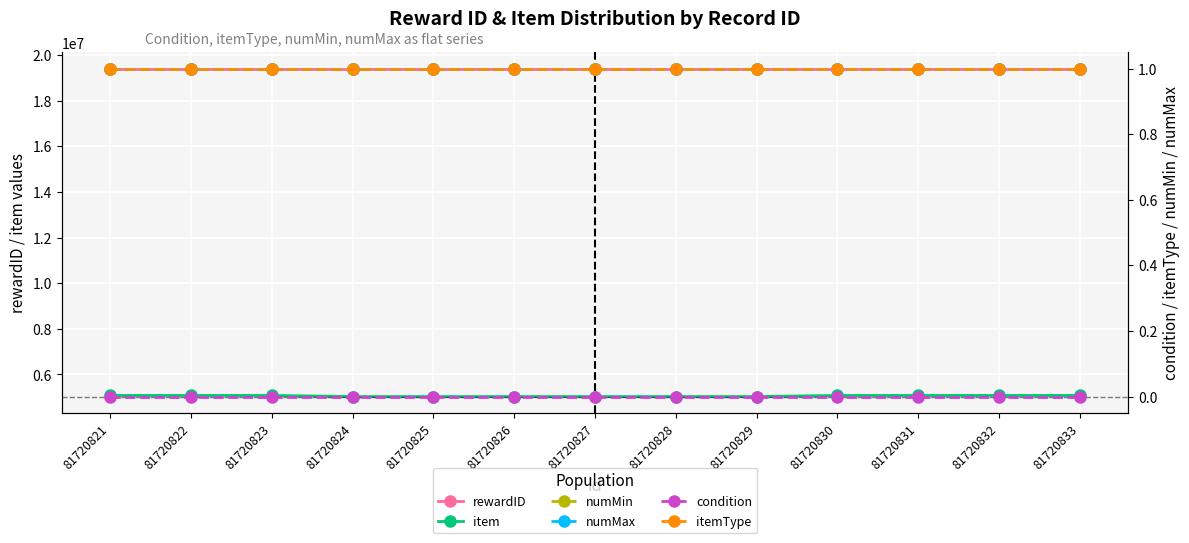

Reading left to right, transcribe all the data shown in this chart.

rewardID: 81720821=19402018	81720822=19402019	81720823=19402020	81720824=19402021	81720825=19402022	81720826=19402023	81720827=19402024	81720828=19402025	81720829=19402026	81720830=19402027	81720831=19402028	81720832=19402029	81720833=19402030
item: 81720821=5081015	81720822=5081025	81720823=5081035	81720824=5031726	81720825=5031736	81720826=5031746	81720827=5031756	81720828=5031766	81720829=5031776	81720830=5081075	81720831=5081085	81720832=5081095	81720833=5081105
numMin: 81720821=1	81720822=1	81720823=1	81720824=1	81720825=1	81720826=1	81720827=1	81720828=1	81720829=1	81720830=1	81720831=1	81720832=1	81720833=1
numMax: 81720821=1	81720822=1	81720823=1	81720824=1	81720825=1	81720826=1	81720827=1	81720828=1	81720829=1	81720830=1	81720831=1	81720832=1	81720833=1
condition: 81720821=0	81720822=0	81720823=0	81720824=0	81720825=0	81720826=0	81720827=0	81720828=0	81720829=0	81720830=0	81720831=0	81720832=0	81720833=0
itemType: 81720821=1	81720822=1	81720823=1	81720824=1	81720825=1	81720826=1	81720827=1	81720828=1	81720829=1	81720830=1	81720831=1	81720832=1	81720833=1